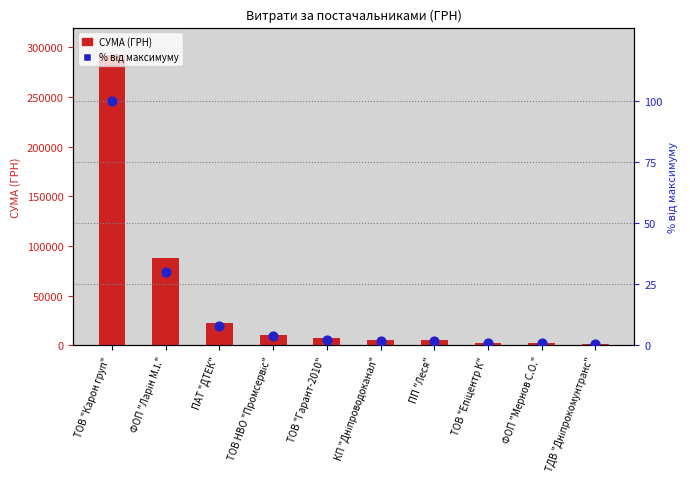

Which series has the largest Y range (max minus min)?

СУМА (ГРН)